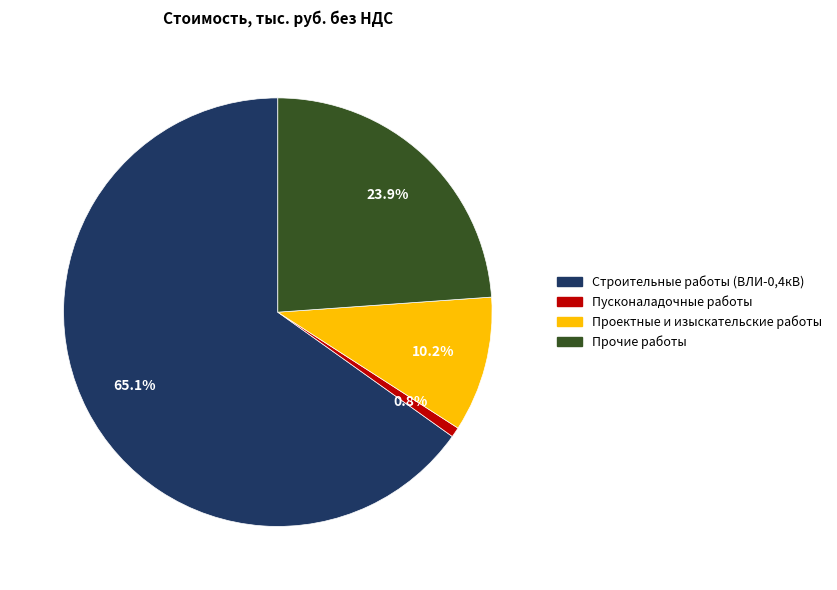

Combined, what portion of the pie is Проектные и изыскательские работы and Пусконаладочные работы?

11.0%